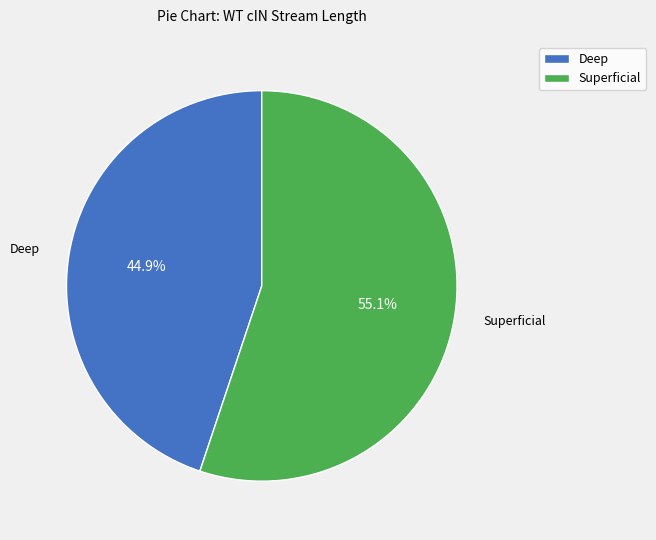

Approximately how many times larger is the value at Superficial compared to Deep?

1.2